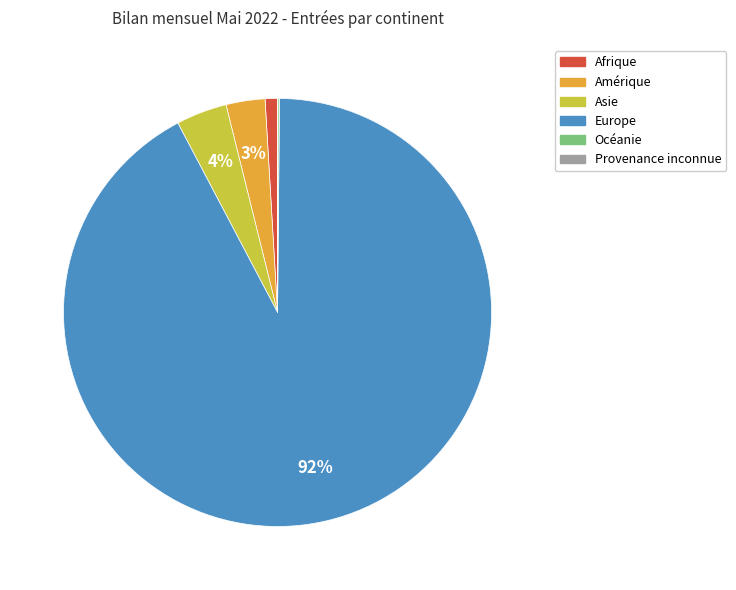

Which slice is the largest?

Europe